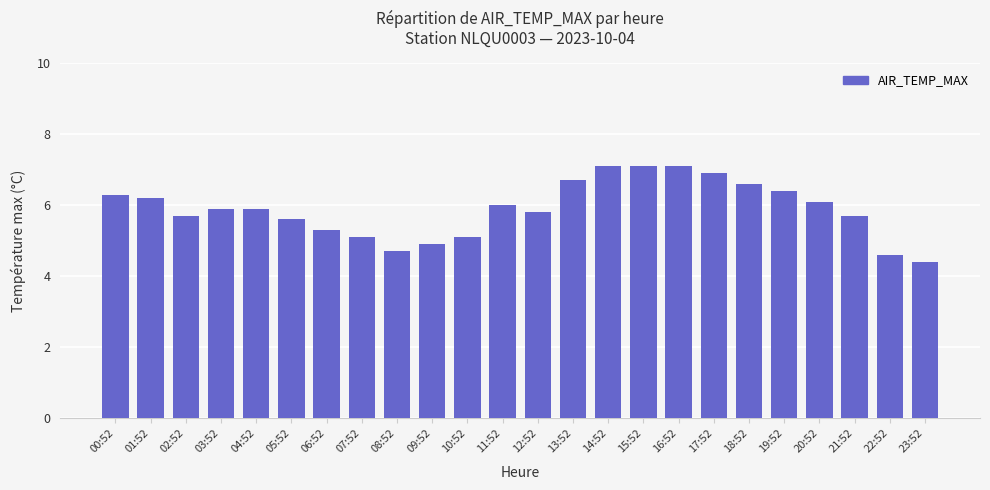

Count the number of data series in this chart.

1